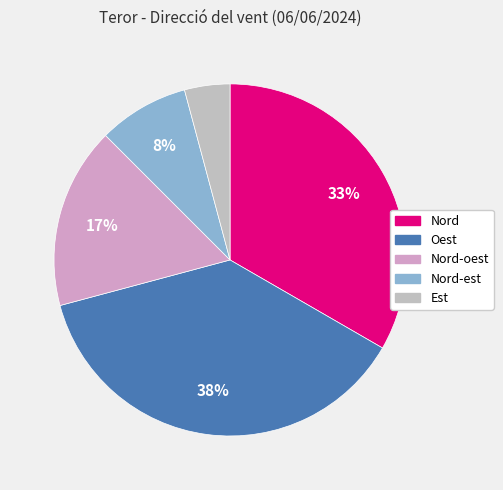

How many slices are in this pie chart?

5